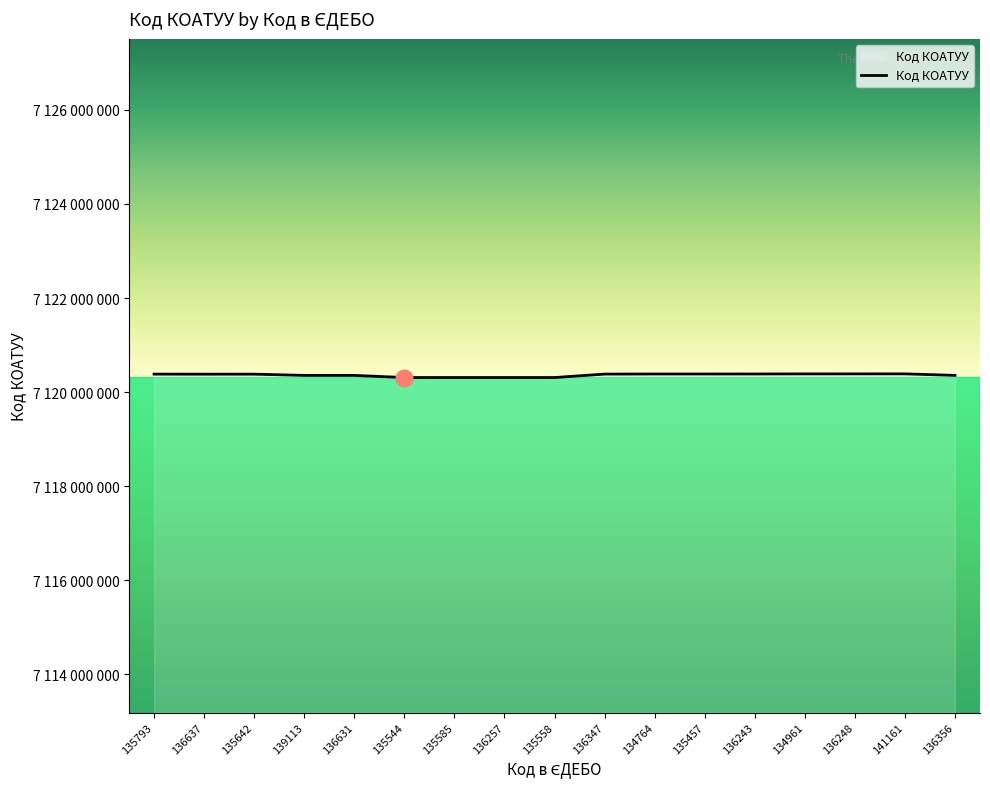

Where is the data nearest to the value 7120349050?

139113